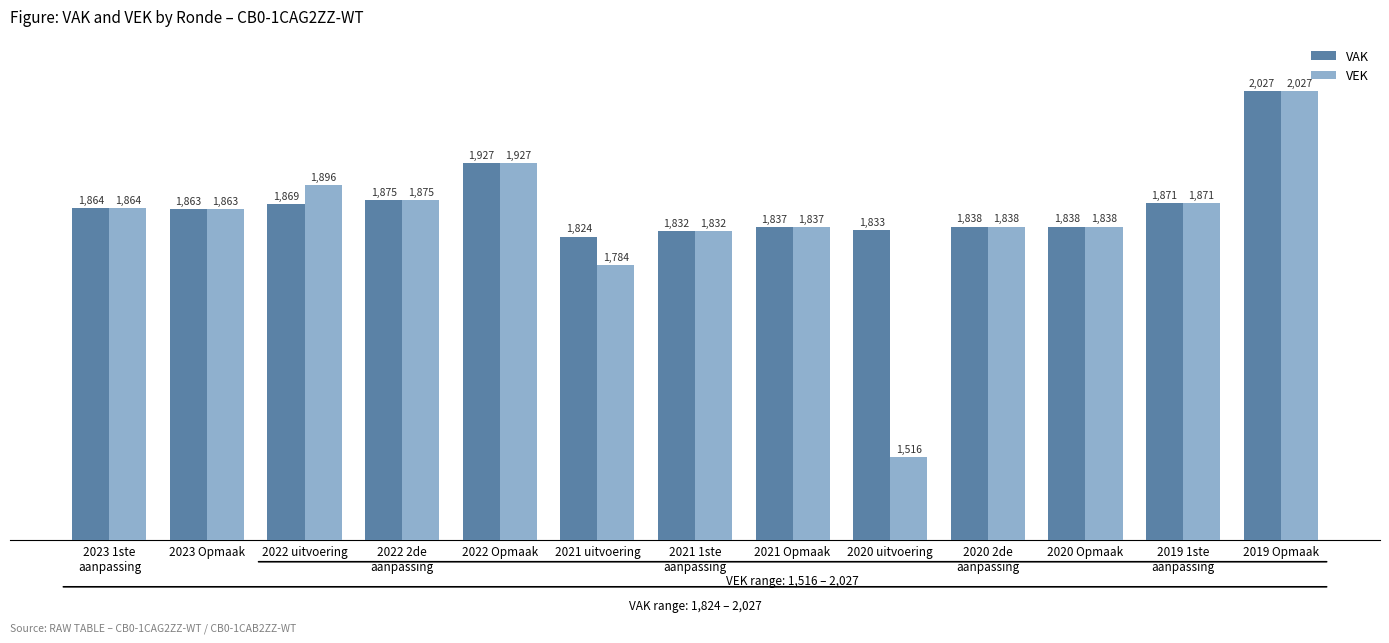

What is the sum of all VAK values?

24298